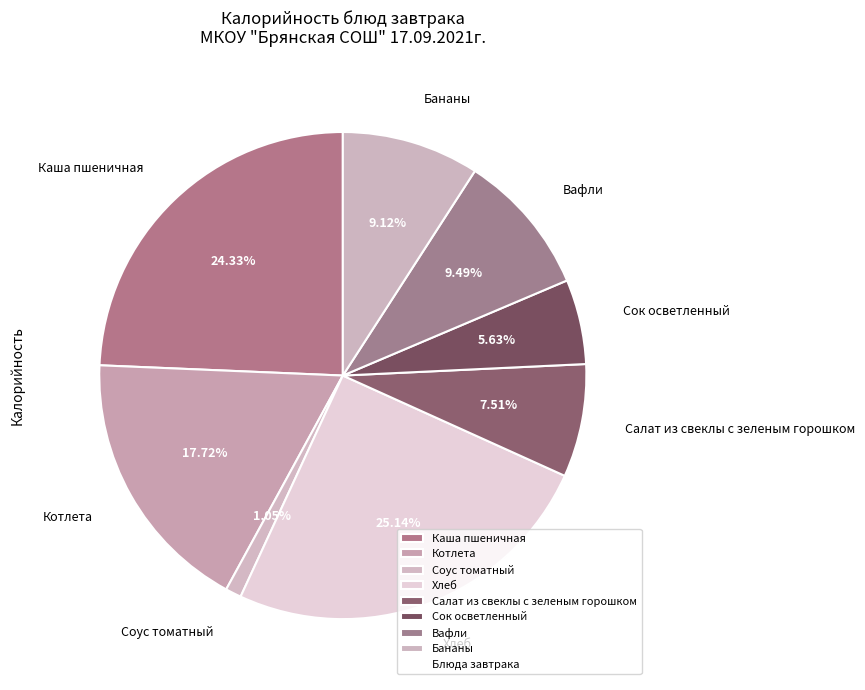

To the nearest percent, what is the difference between the largest and smallest slice percentages?

24%